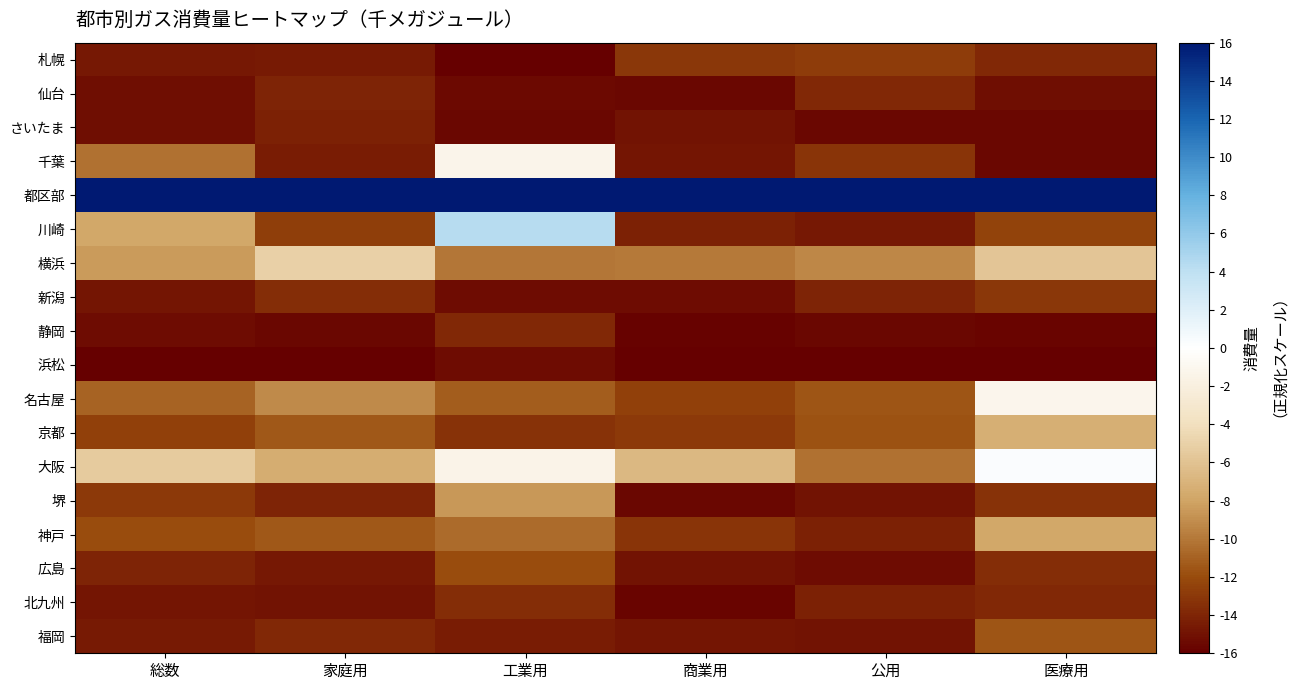

Which label corresponds to the largest value in the chart?

総数